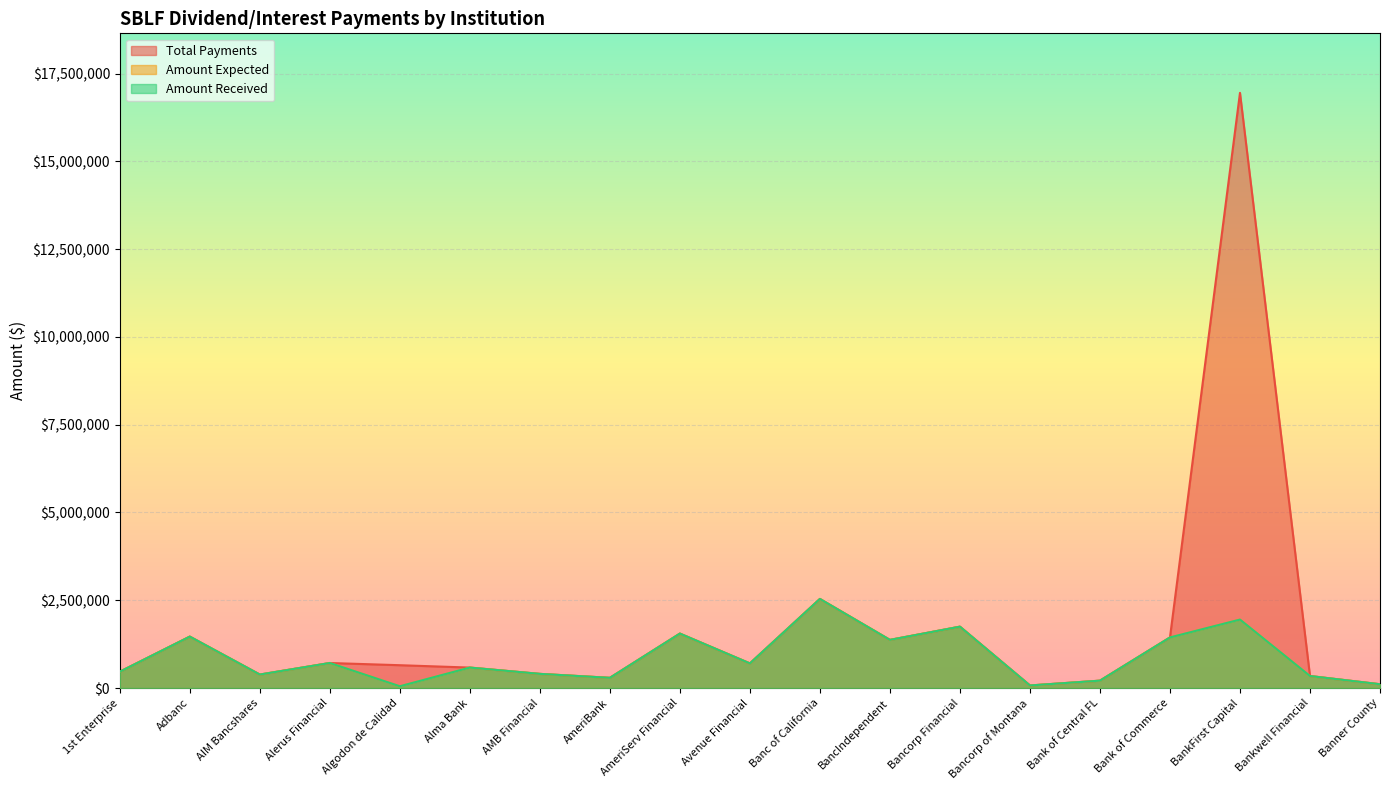

At which category is the sum across all series the highest?

BankFirst Capital